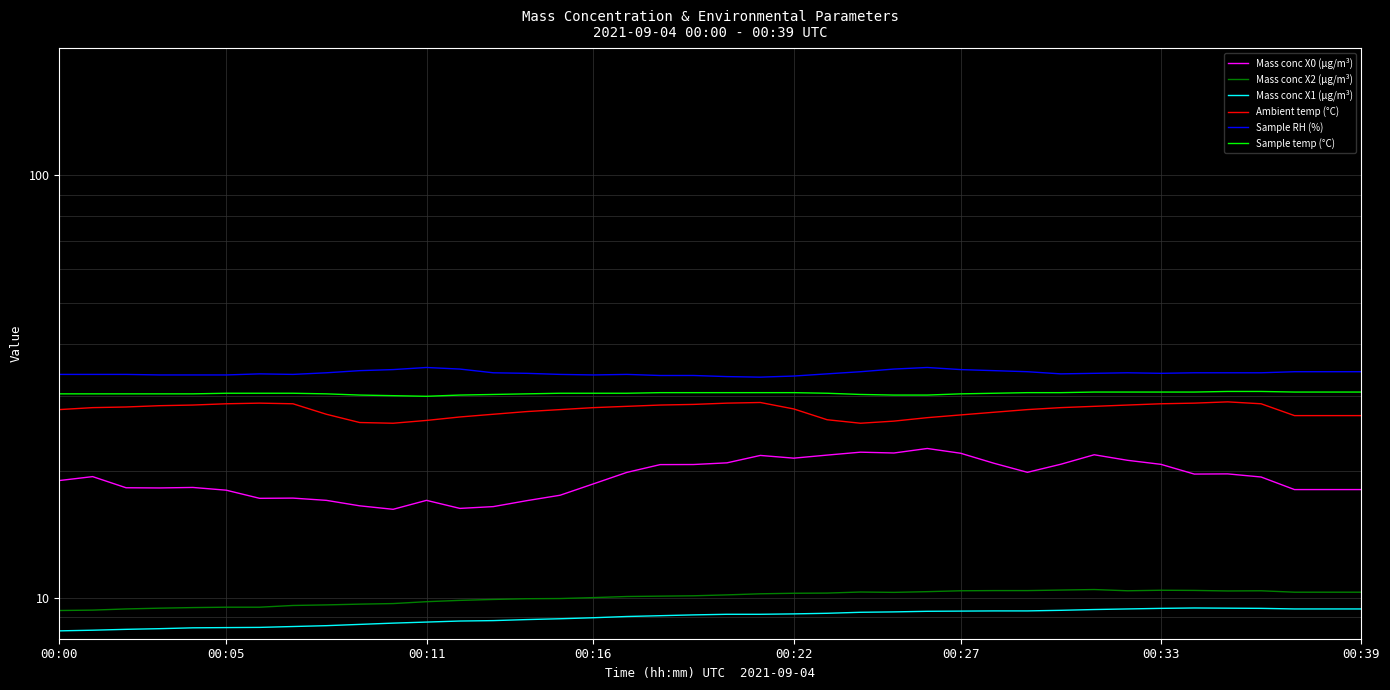

Reading left to right, extract all data points from this chart.

Mass conc X0 (μg/m³): 18.9	19.4	18.2	18.2	18.2	18.0	17.2	17.2	17.0	16.5	16.2	17.0	16.3	16.4	17.0	17.5	18.6	19.8	20.7	20.7	20.9	21.7	21.4	21.8	22.1	22.0	22.6	22.0	20.8	19.8	20.7	21.8	21.2	20.7	19.6	19.6	19.3	18.0	18.0	18.0
Mass conc X2 (μg/m³): 9.3	9.3	9.4	9.4	9.5	9.5	9.5	9.6	9.6	9.7	9.7	9.8	9.9	9.9	9.9	10.0	10.0	10.1	10.1	10.1	10.2	10.2	10.2	10.3	10.3	10.3	10.3	10.4	10.4	10.4	10.4	10.5	10.4	10.4	10.4	10.4	10.4	10.3	10.3	10.3
Mass conc X1 (μg/m³): 8.3	8.4	8.4	8.4	8.5	8.5	8.5	8.6	8.6	8.7	8.7	8.8	8.8	8.8	8.9	8.9	9.0	9.0	9.1	9.1	9.1	9.1	9.2	9.2	9.2	9.3	9.3	9.3	9.3	9.3	9.3	9.4	9.4	9.4	9.5	9.4	9.4	9.4	9.4	9.4
Ambient temp (°C): 27.9	28.2	28.3	28.5	28.6	28.8	28.9	28.8	27.2	26.0	25.9	26.3	26.8	27.2	27.6	27.9	28.2	28.4	28.6	28.7	28.9	29.0	28.0	26.4	25.9	26.2	26.7	27.1	27.5	27.9	28.2	28.4	28.6	28.8	28.9	29.1	28.8	27.0	27.0	27.0
Sample RH (%): 33.8	33.8	33.8	33.7	33.7	33.7	33.9	33.8	34.1	34.5	34.7	35.1	34.8	34.1	34.0	33.8	33.7	33.8	33.6	33.6	33.4	33.3	33.5	33.9	34.3	34.8	35.1	34.7	34.5	34.3	33.9	34.0	34.1	34.0	34.1	34.1	34.1	34.3	34.3	34.3
Sample temp (°C): 30.4	30.4	30.4	30.4	30.4	30.5	30.5	30.5	30.4	30.2	30.1	30.0	30.2	30.3	30.4	30.5	30.5	30.5	30.6	30.6	30.6	30.6	30.6	30.5	30.3	30.2	30.2	30.4	30.5	30.6	30.6	30.7	30.7	30.7	30.7	30.8	30.8	30.7	30.7	30.7